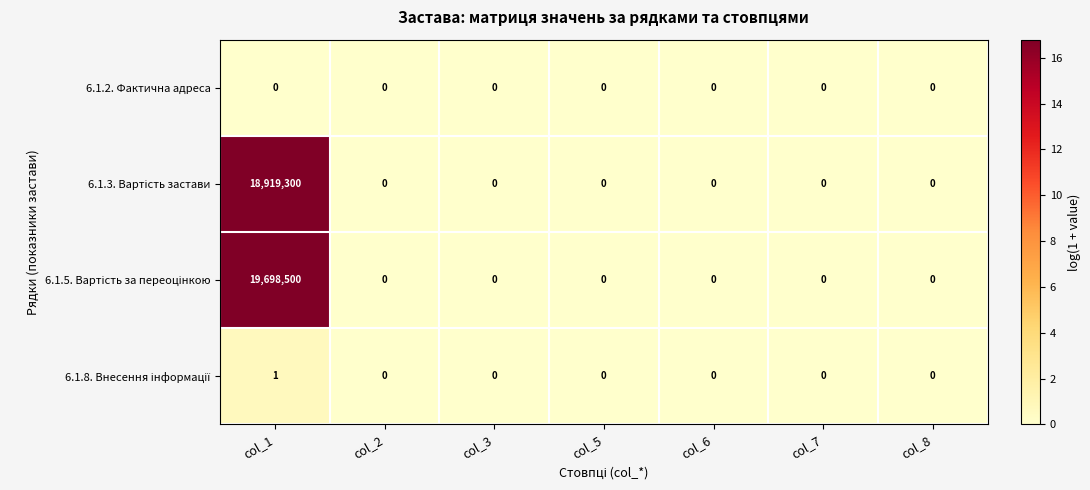

What is the maximum value shown in the chart?

19698500